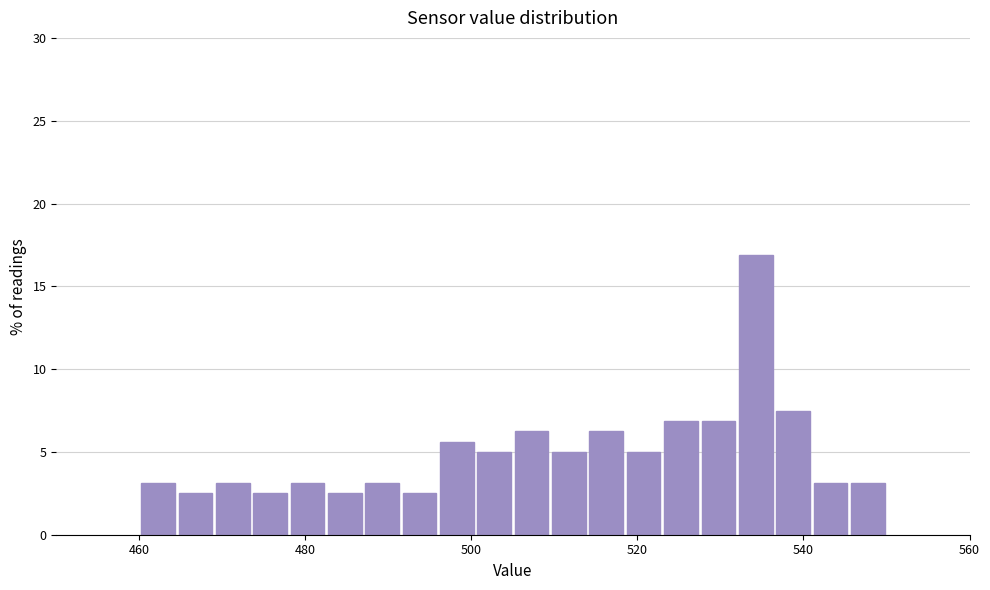

Read against the x-axis, roughly where is the centre of the tallest bar?

534